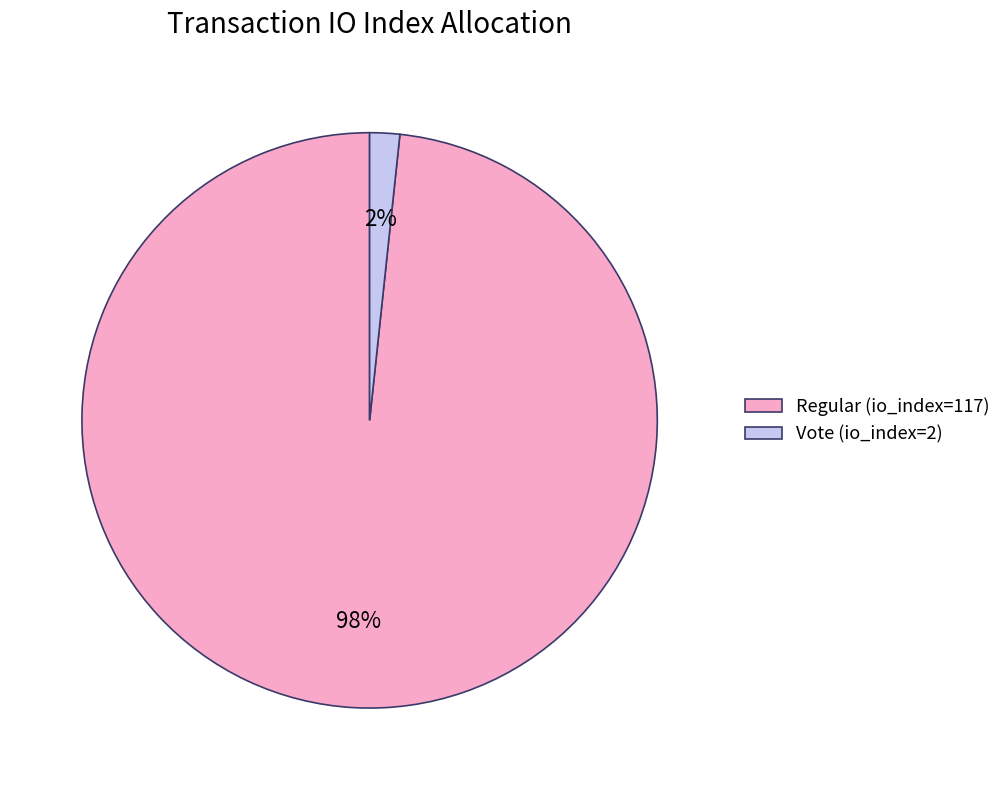

Is the sum of Vote (io_index=2) and Regular (io_index=117) greater than half?

Yes